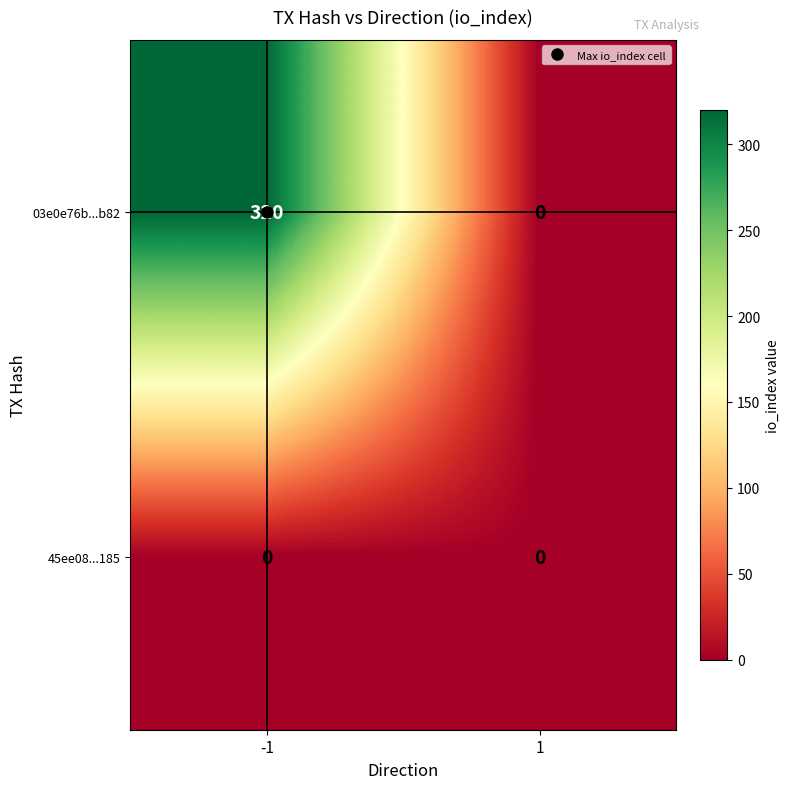

True or false: 45ee08...185 has a value of 0 at -1.

True